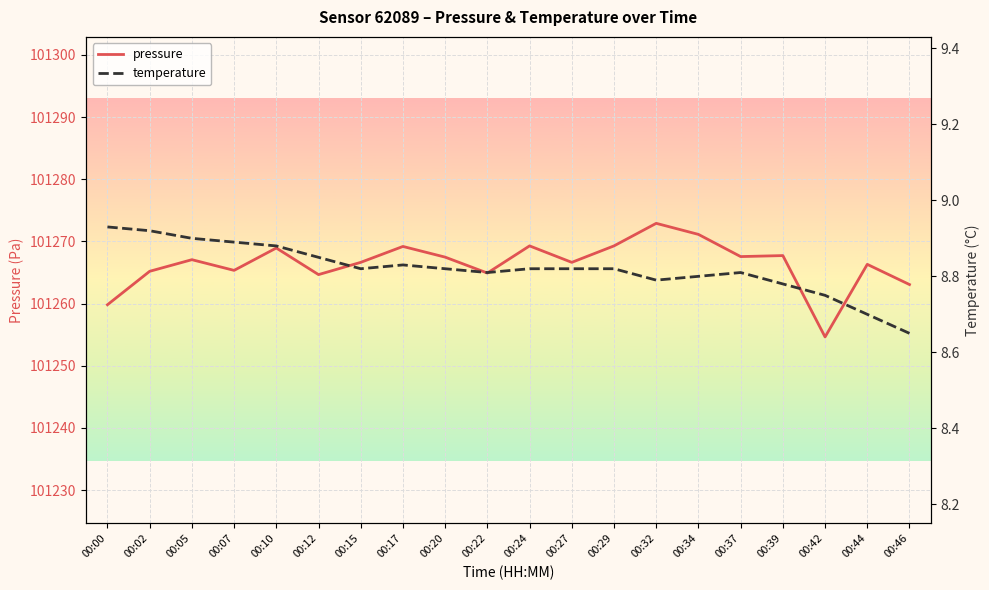

True or false: pressure and temperature cross at least once.

False